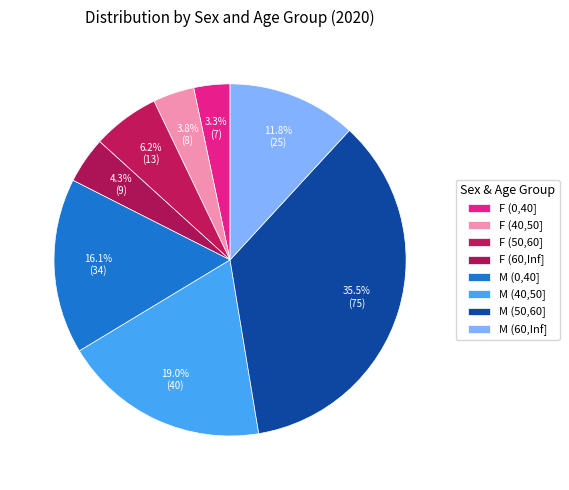

Do F (0,40] and M (0,40] together represent more than half of the pie?

No